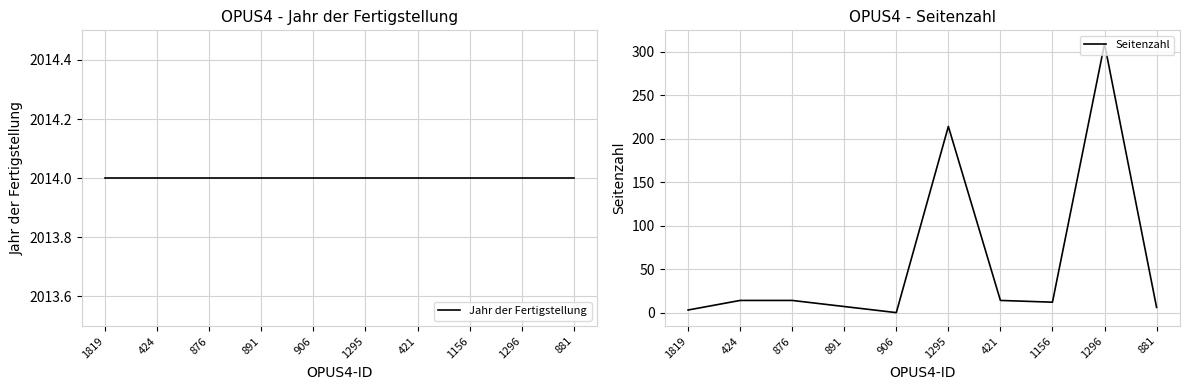

What is the sum of the Jahr der Fertigstellung values at 1295 and 891?

4028